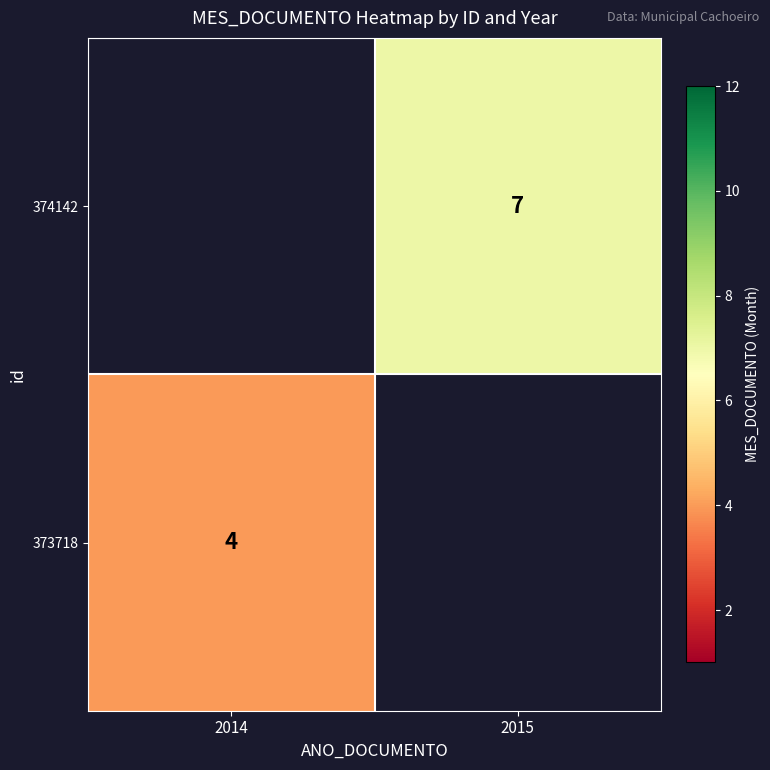

True or false: 374142 has a value of 7 at 2015.

True